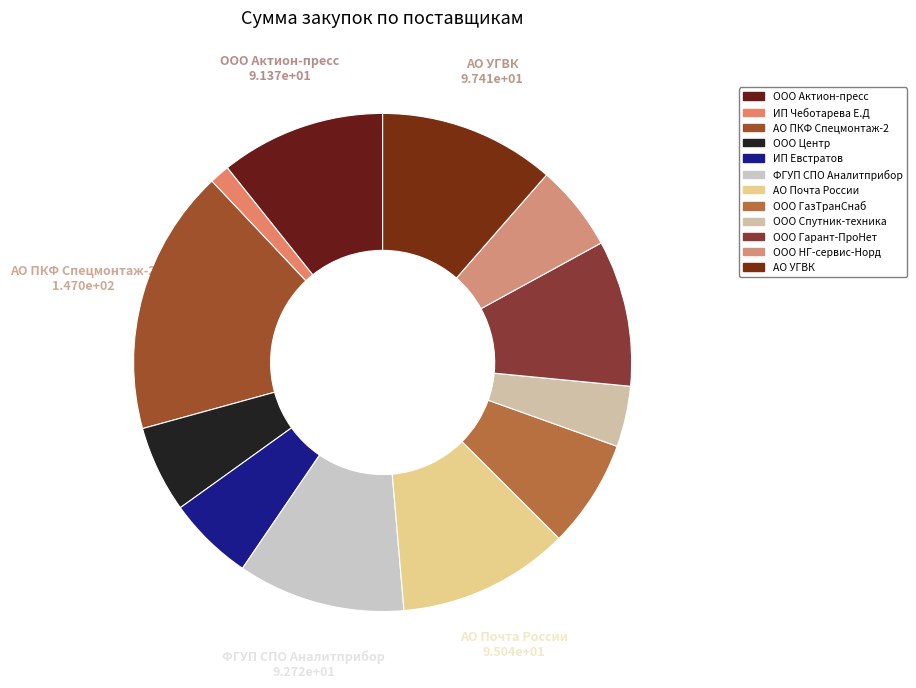

To the nearest percent, what percentage of the pie is ООО Актион-пресс?

11%